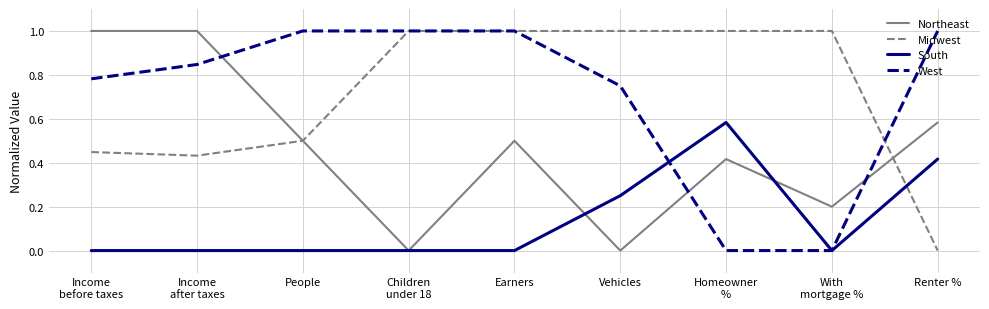

What is the highest value of the Northeast series?

1.0